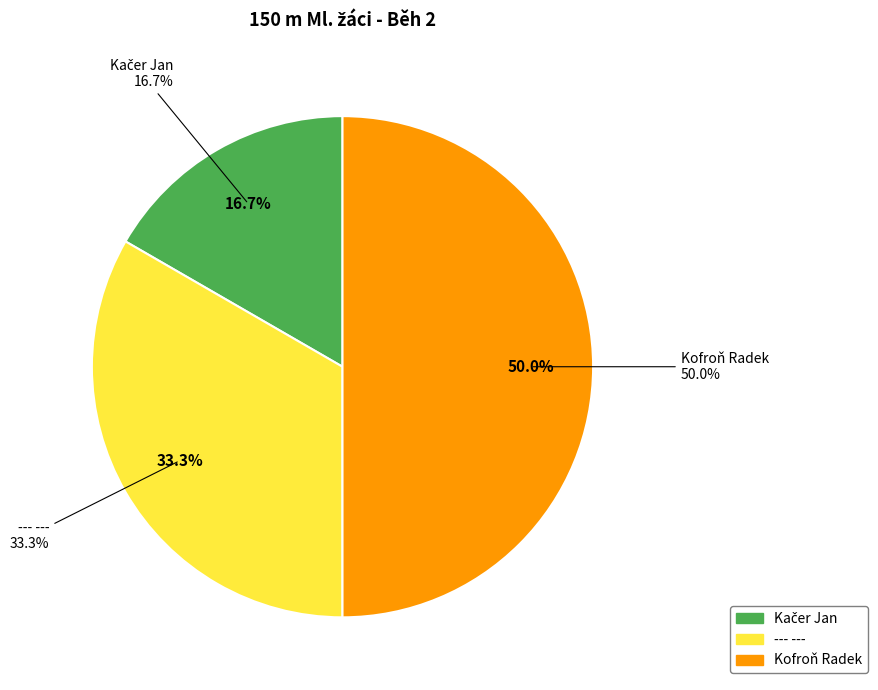

To the nearest percent, what is the combined percentage of --- --- and Kofroň Radek?

83%